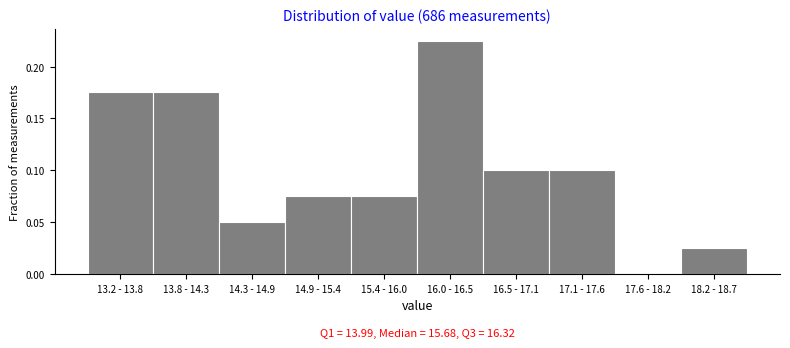

What is the sum of all values?

1.0